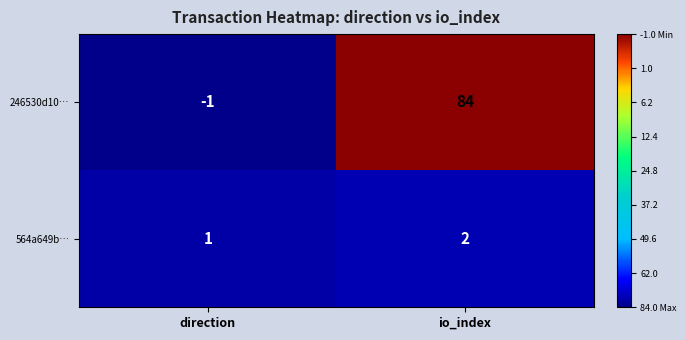

Count the number of categories in the chart.

2